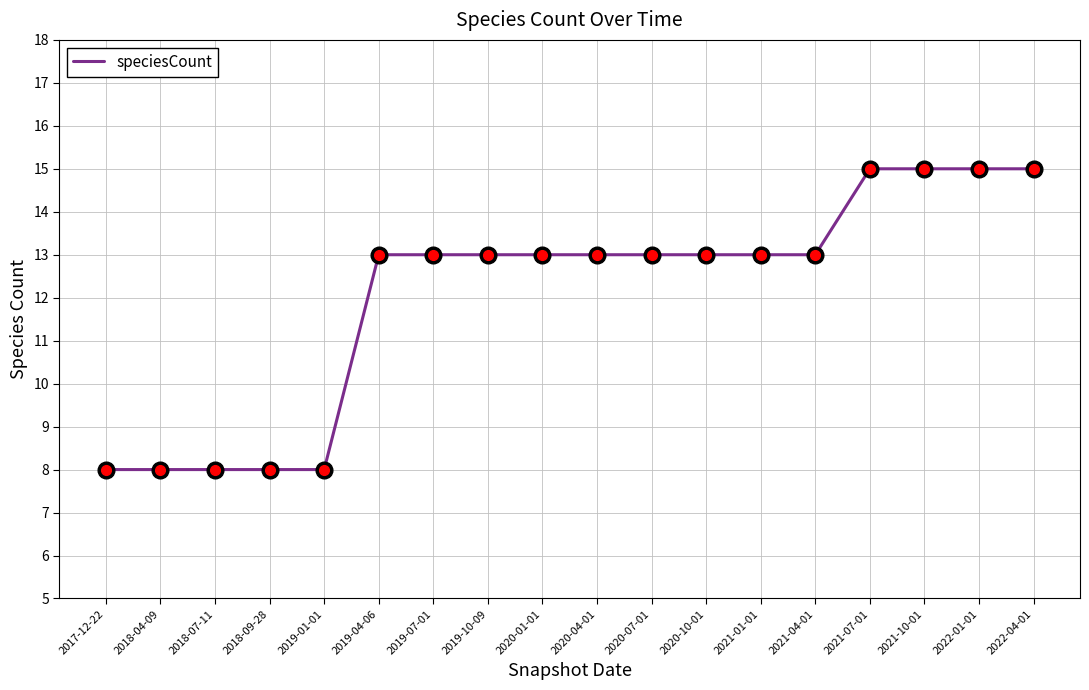

What is the greatest value displayed?

15